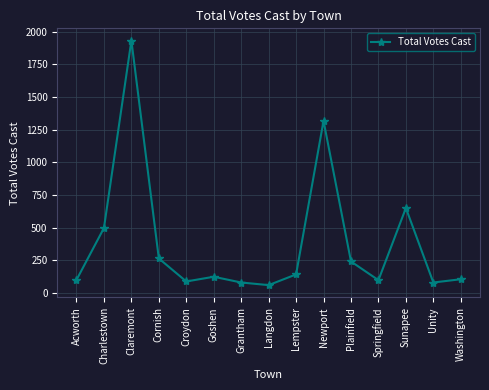

Does the chart display data point markers on the line(s)?

Yes